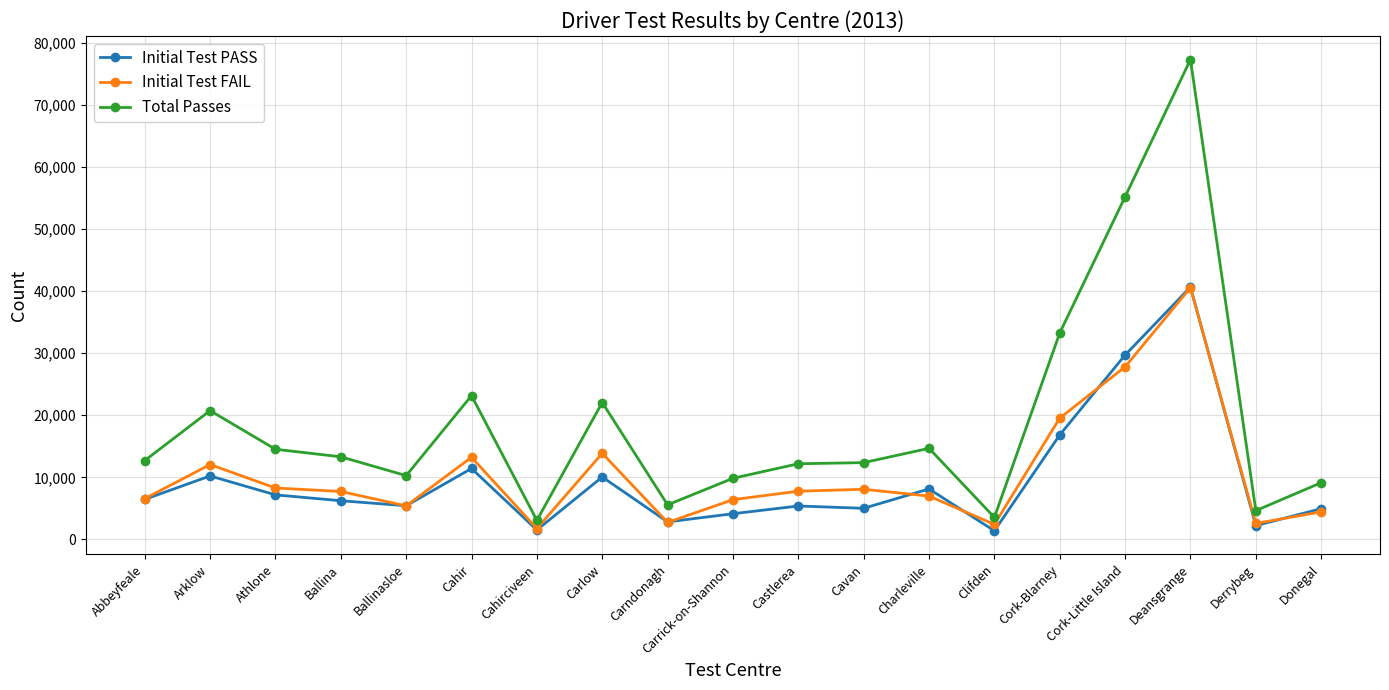

Which series changed the most between Clifden and Deansgrange?

Total Passes